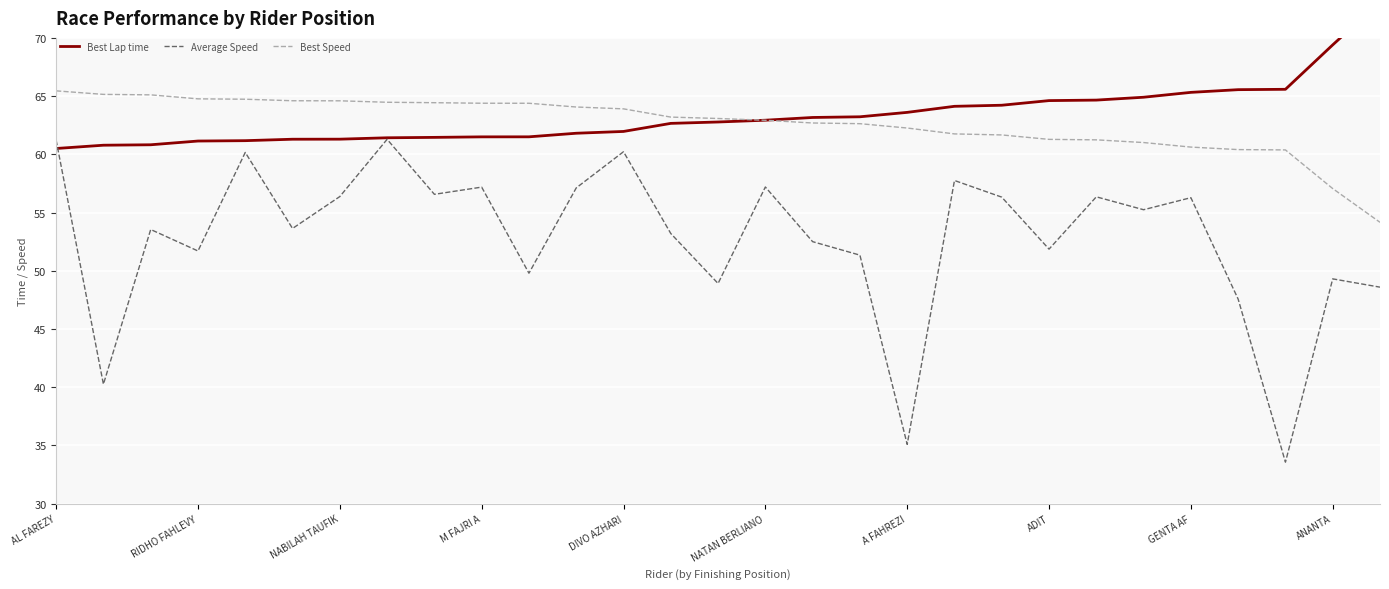

True or false: Best Speed has more than 0 interior local peaks.

False